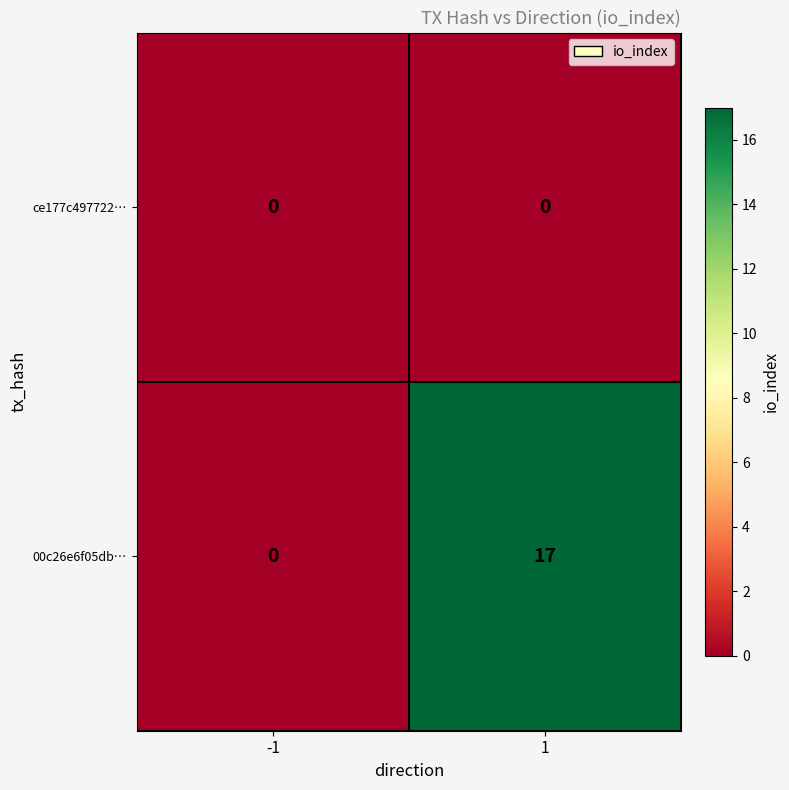

At which category is the sum across all series the highest?

1